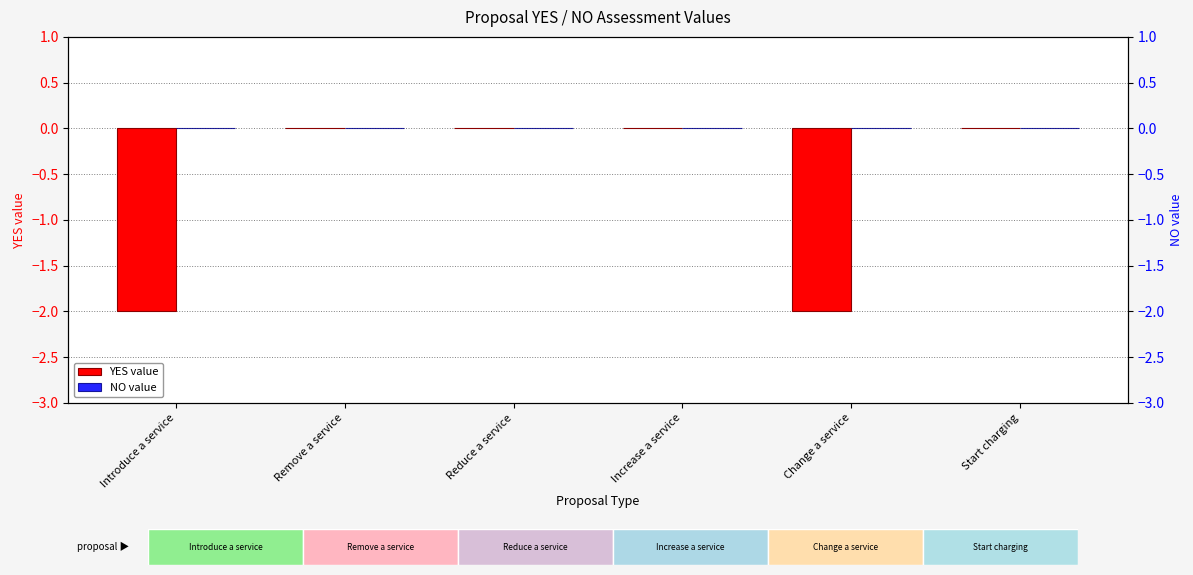

Between Increase a service and Change a service, which series saw the biggest shift?

YES value